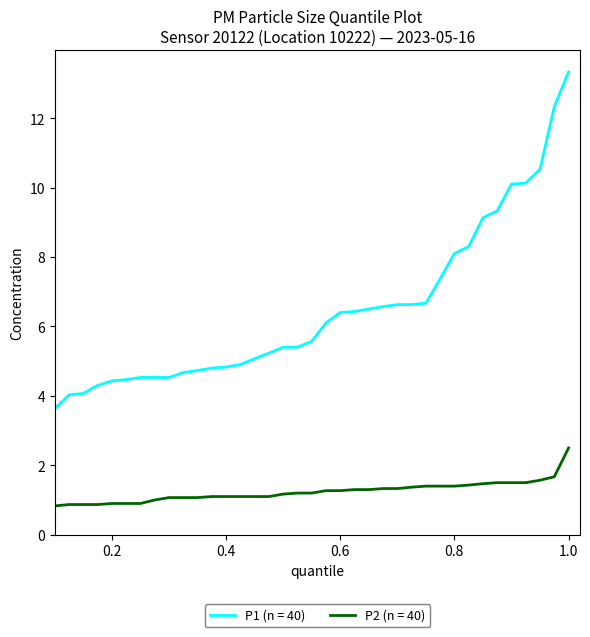

Which series has the largest range (max minus min)?

P1 (n = 40)